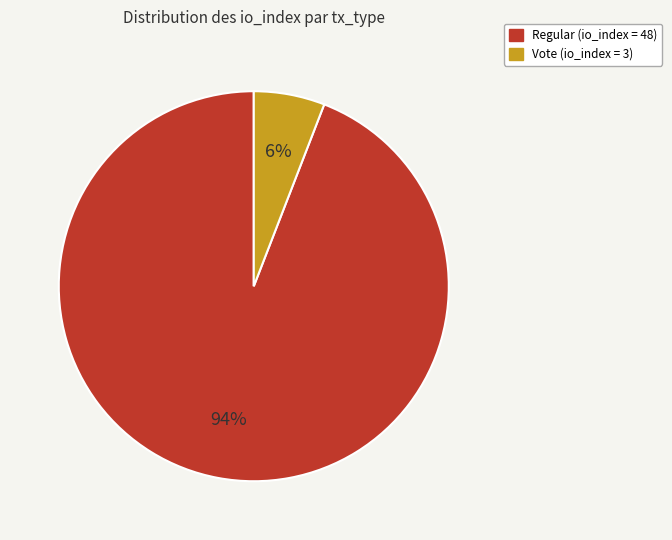

Is there a majority slice in this chart?

Yes